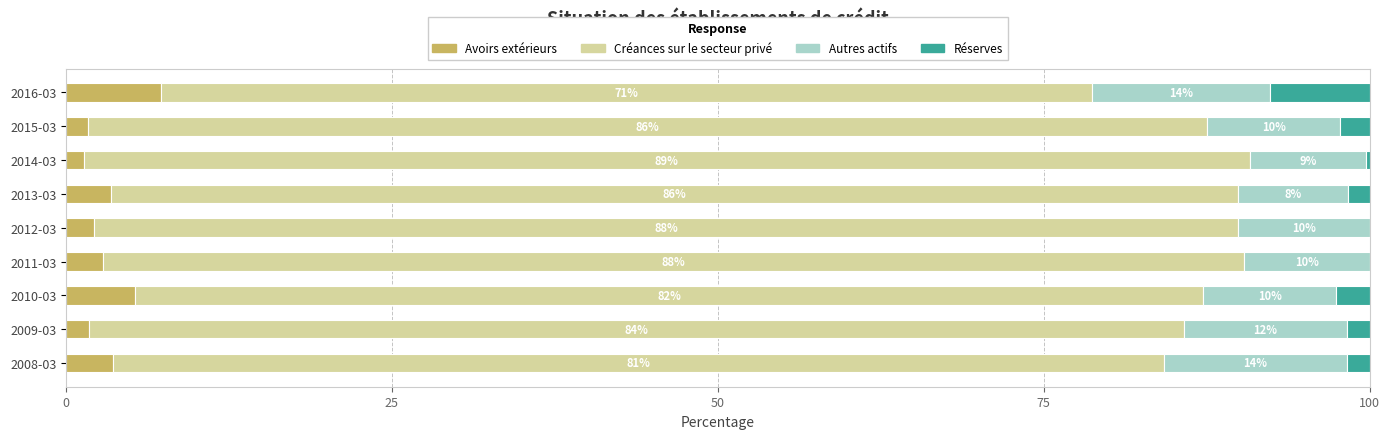

At which label does Avoirs extérieurs reach its peak?

2016-03